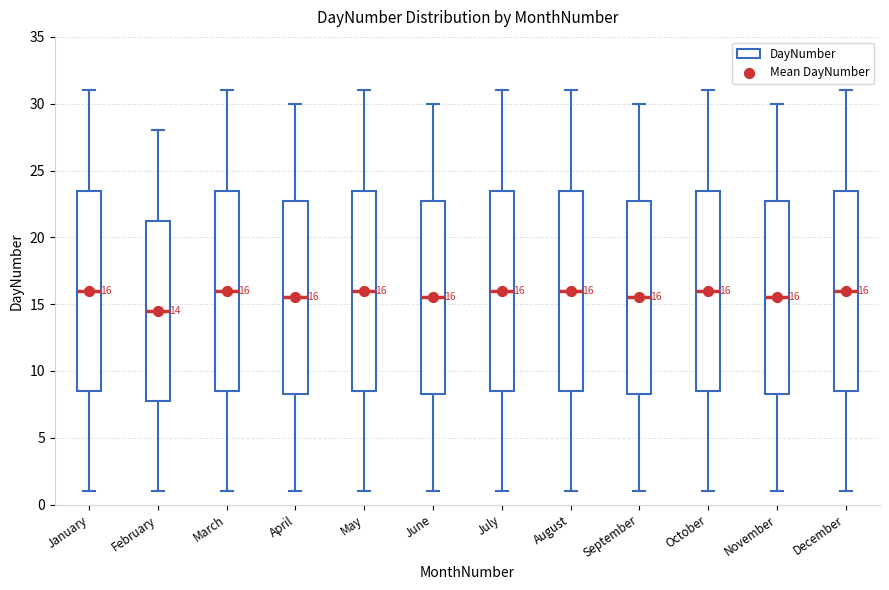

Which box has the lowest median line?

February